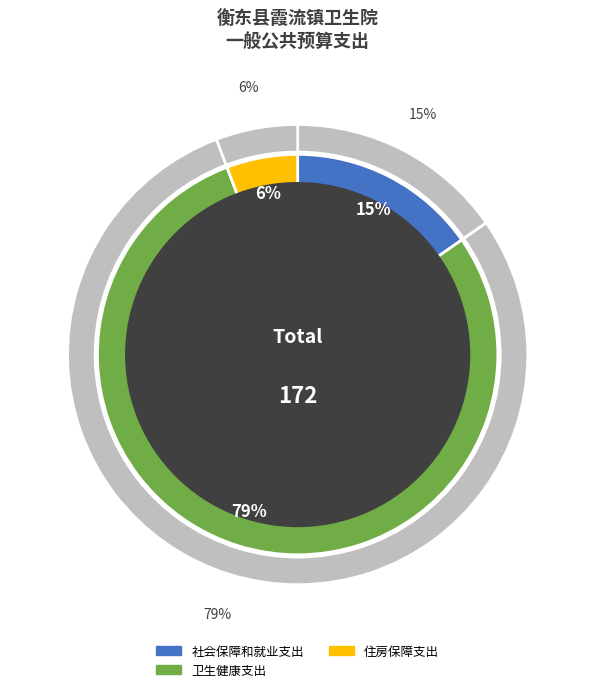

What is the change in value from 社会保障和就业支出 to 卫生健康支出?

+109.4